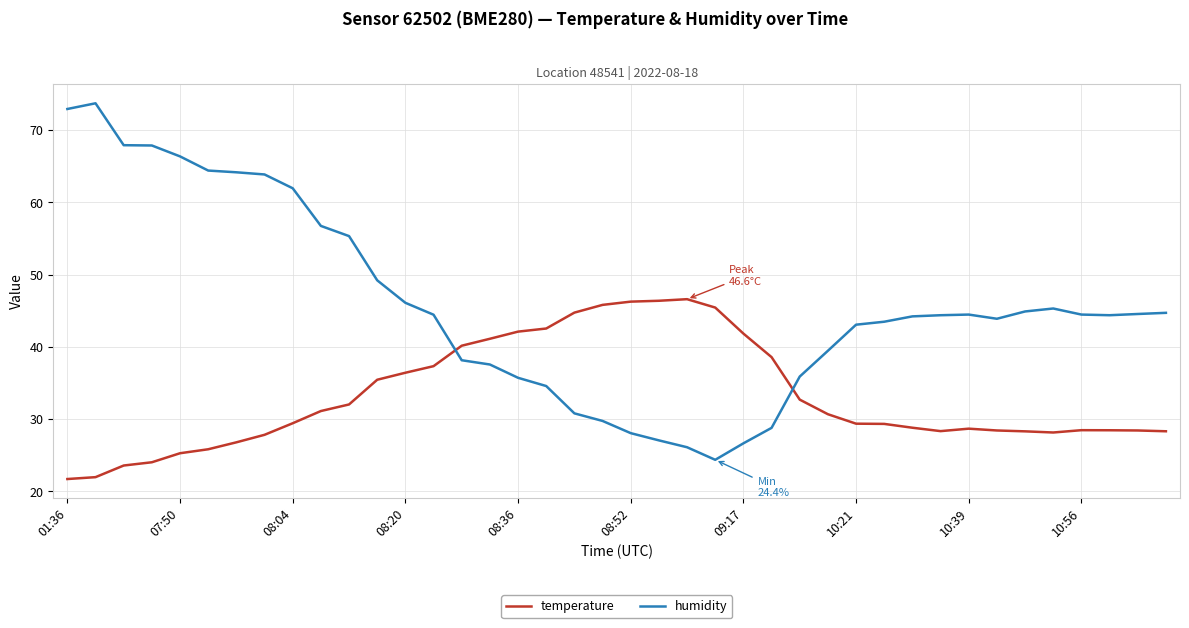

List the series in order of their overall mean, highest first.

humidity, temperature